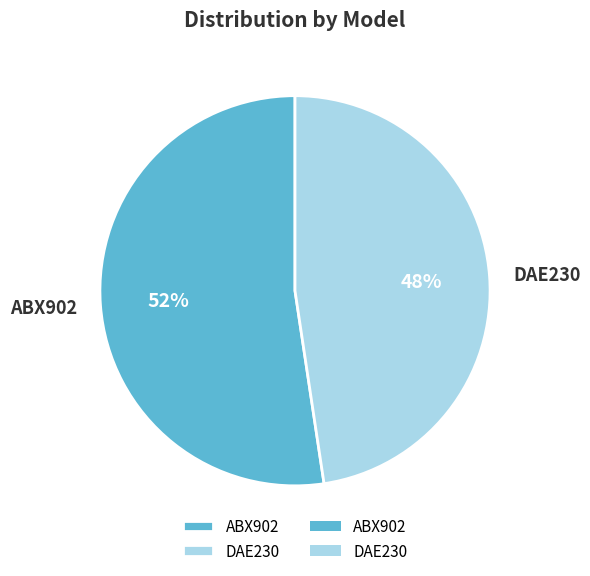

What percentage is the ABX902 slice, to the nearest percent?

52%